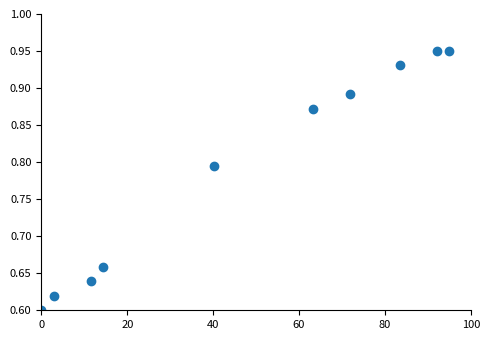

What is the range of X values (max minus min)?

95.0